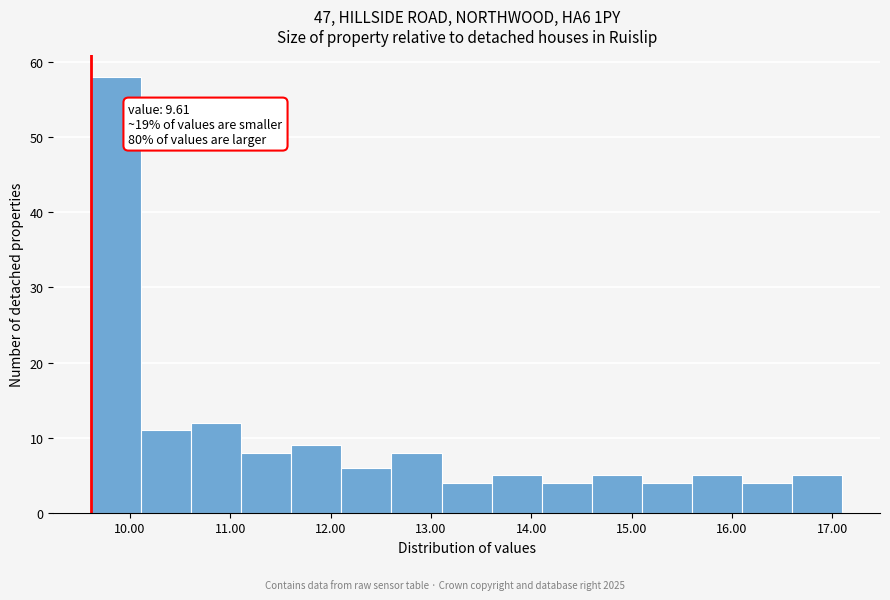

Over which range of the x-axis is the bar tallest?

9.6 to 10.1